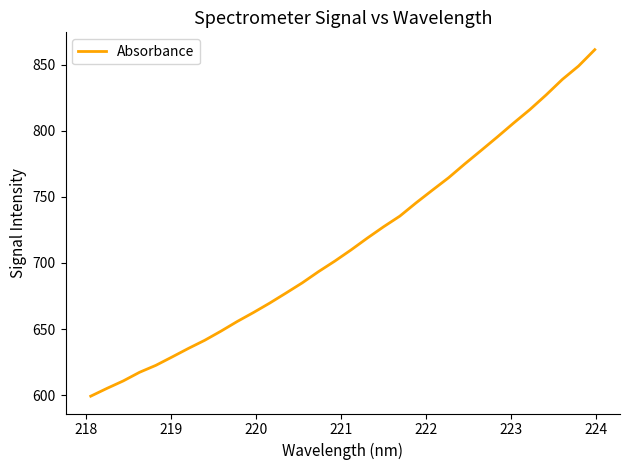

What is the maximum value shown in the chart?

861.4